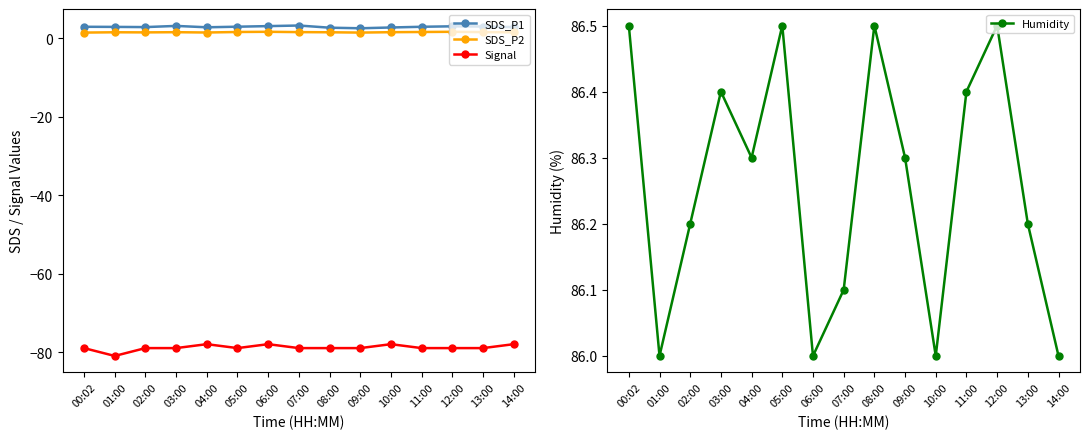

Which series has the largest total across all categories?

Humidity